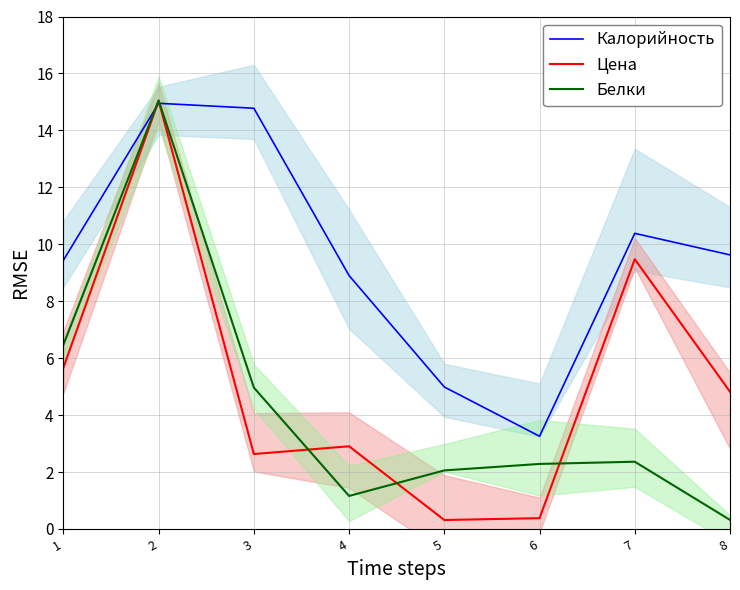

Reading left to right, transcribe all the data shown in this chart.

Калорийность: 9.4	15.0	14.8	8.9	5.0	3.3	10.4	9.6
Цена: 5.7	15.0	2.6	2.9	0.3	0.4	9.5	4.8
Белки: 6.5	15.1	5.0	1.2	2.1	2.3	2.4	0.3